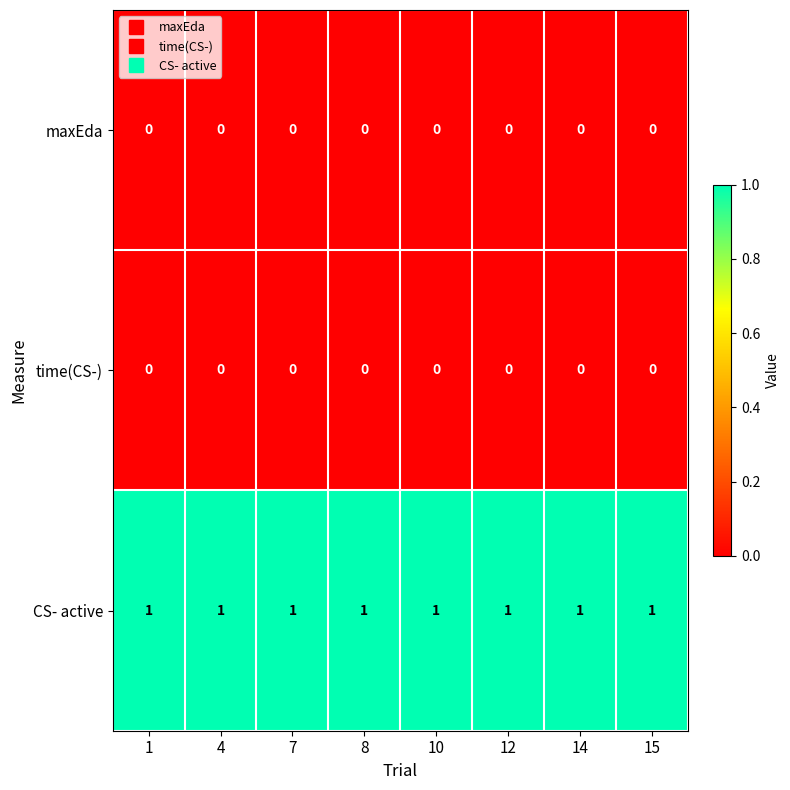

Is the value of CS- active at 12 greater than the value of maxEda at 8?

Yes